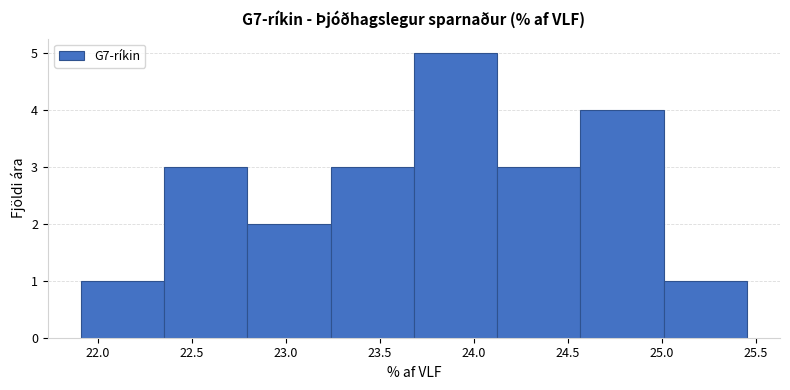

Reading left to right, list every bar in this chart as the range it spans on the x-axis followed by its height. Neither the bar edges nor the heights are printed on the chart, so give them approximately, as read against the axes.

21.90 to 22.35: 1
22.35 to 22.80: 3
22.80 to 23.25: 2
23.25 to 23.70: 3
23.70 to 24.10: 5
24.10 to 24.55: 3
24.55 to 25.00: 4
25.00 to 25.45: 1